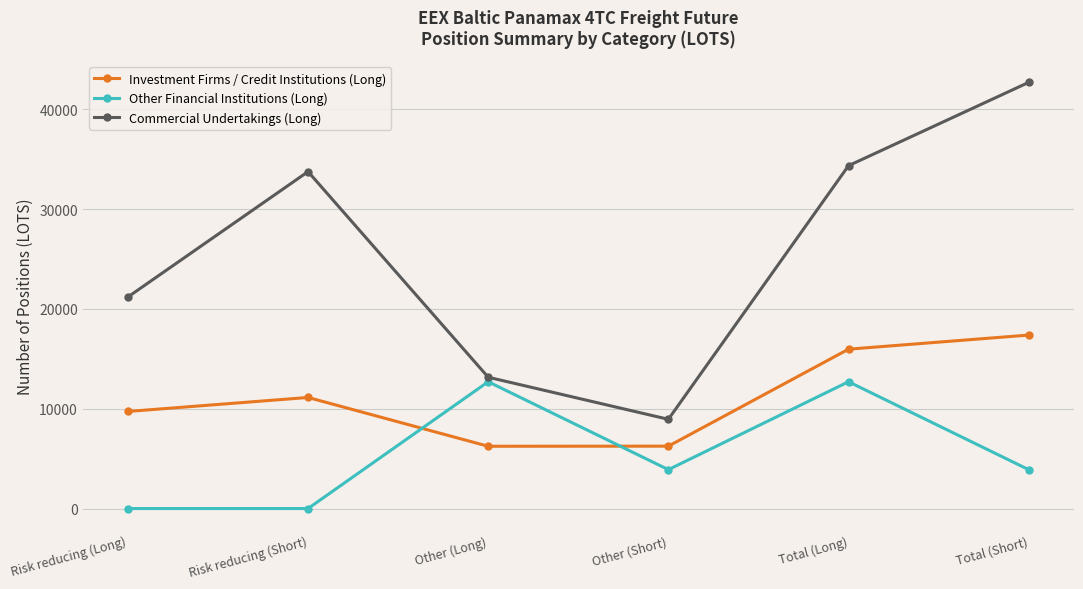

True or false: Commercial Undertakings (Long) and Investment Firms / Credit Institutions (Long) intersect in this chart.

False